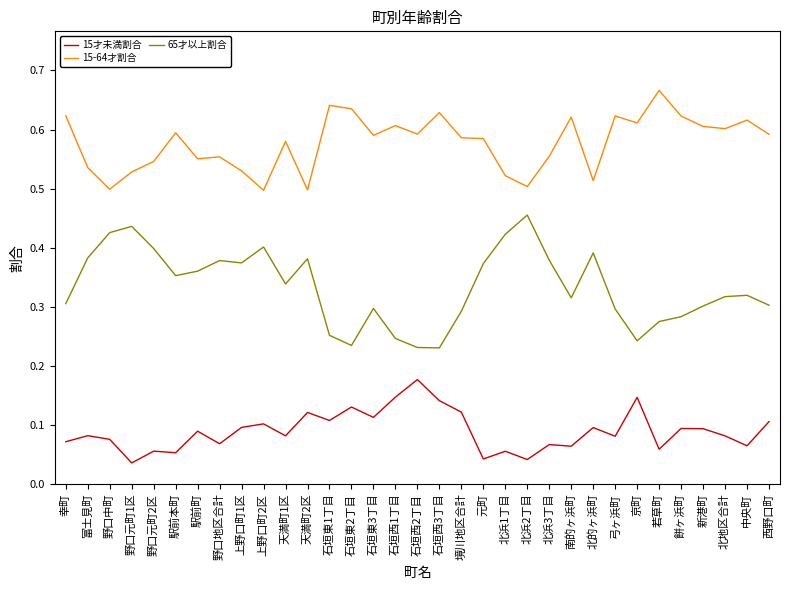

Rank the series by their average value, from highest to lowest.

15-64才割合, 65才以上割合, 15才未満割合